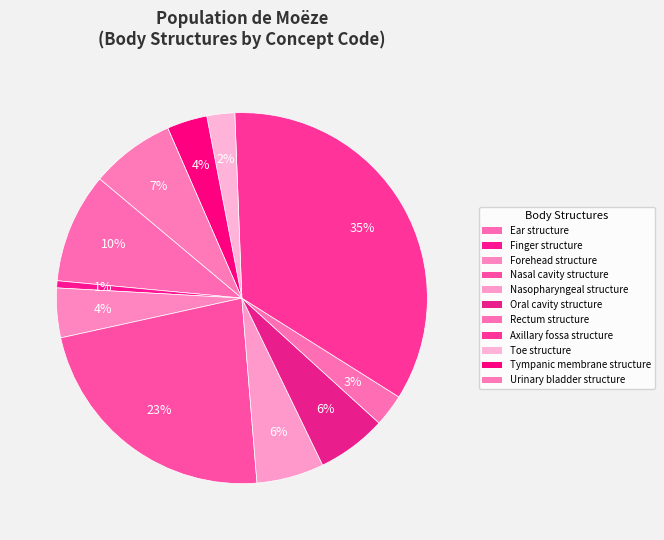

To the nearest percent, what portion does Nasal cavity structure represent?

23%